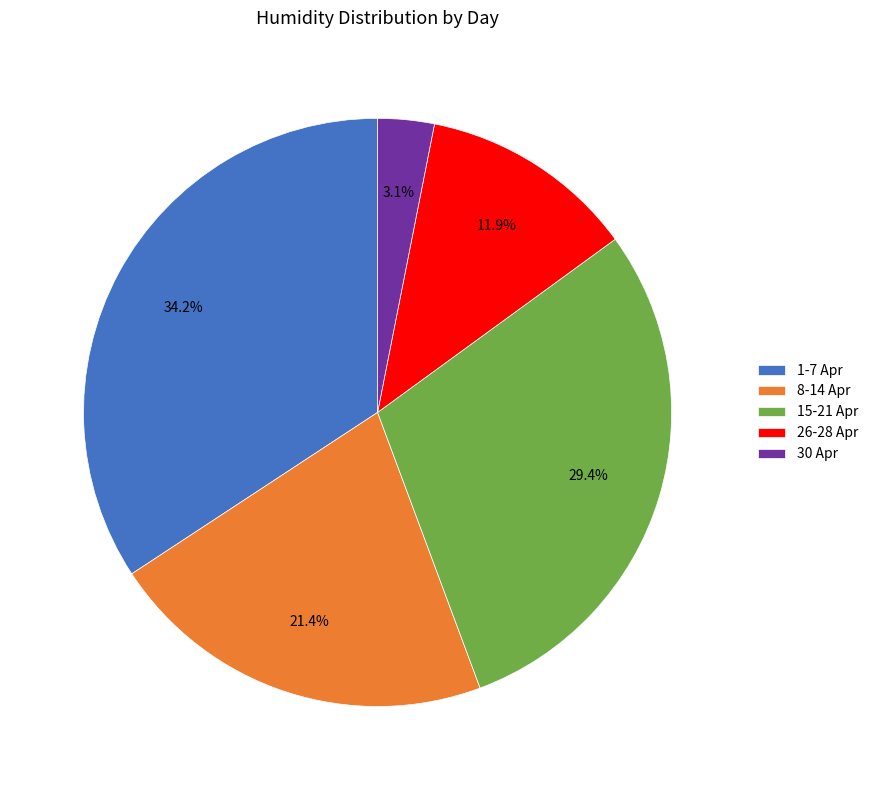

Is 8-14 Apr the majority of the pie?

No